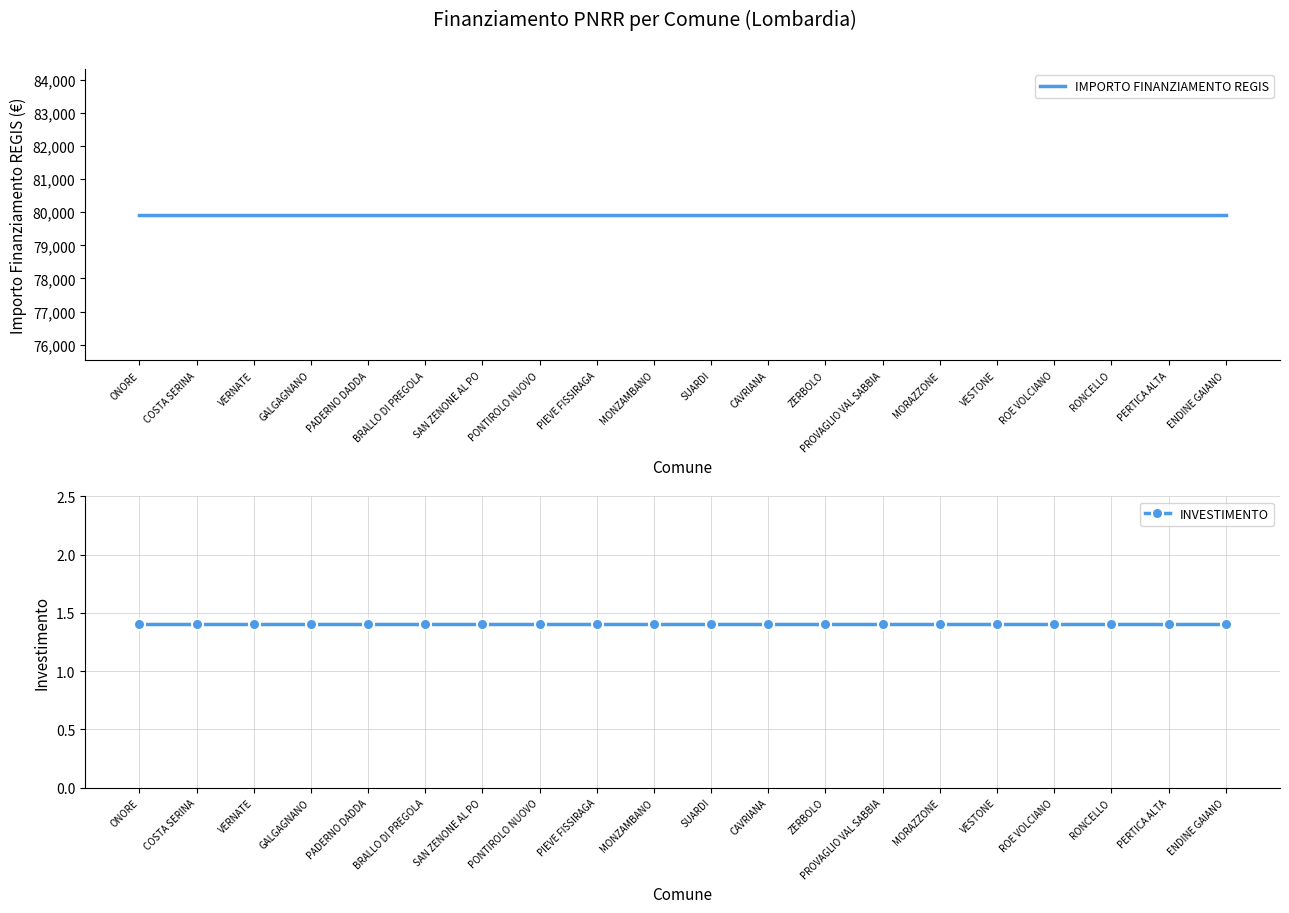

Is it true that INVESTIMENTO equals 0.5 at GALGAGNANO?

False